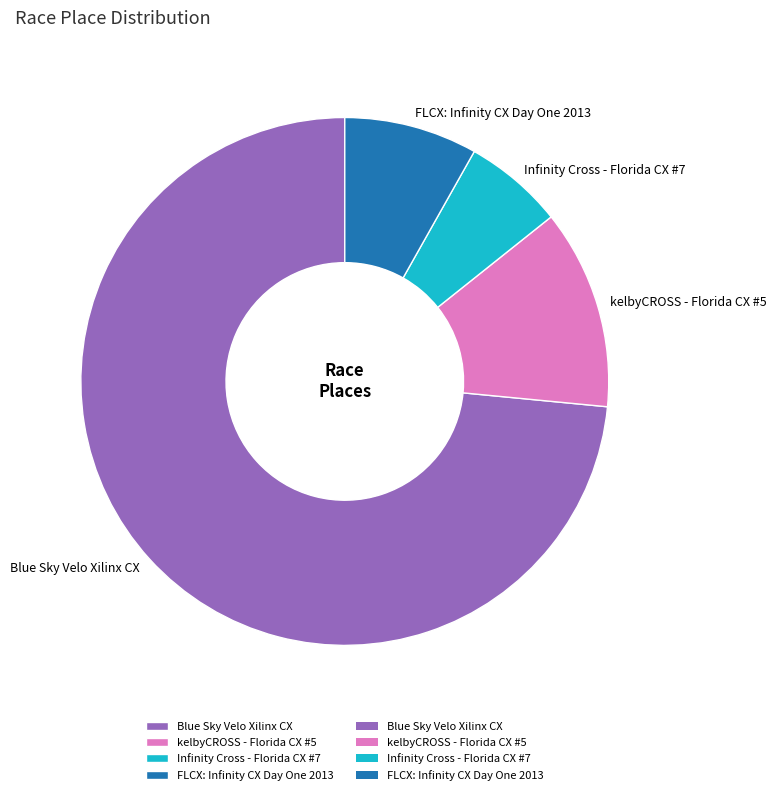

Which has a higher value, FLCX: Infinity CX Day One 2013 or kelbyCROSS - Florida CX #5?

kelbyCROSS - Florida CX #5